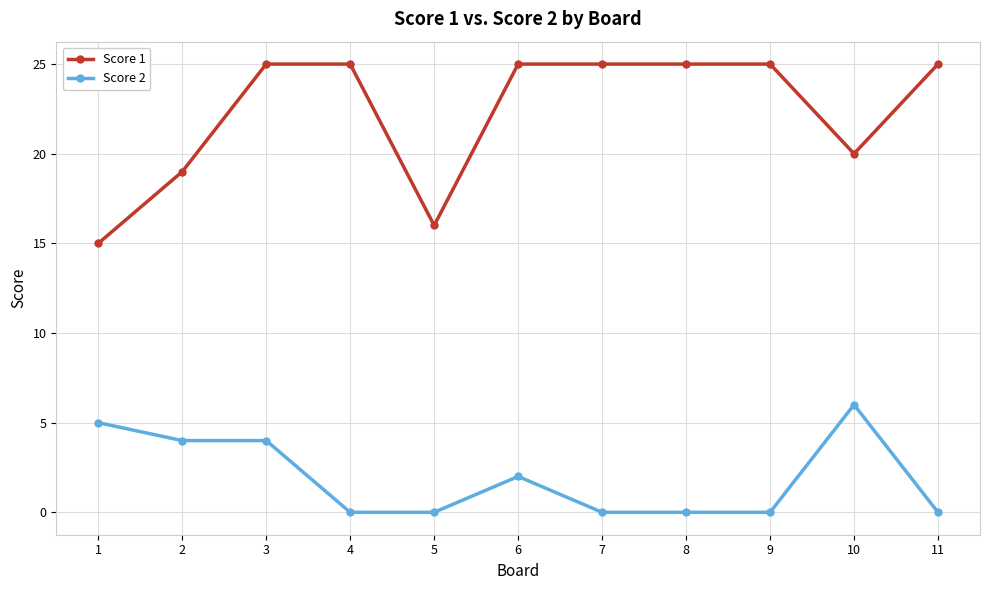

Rank the series by their maximum value, from lowest to highest.

Score 2, Score 1